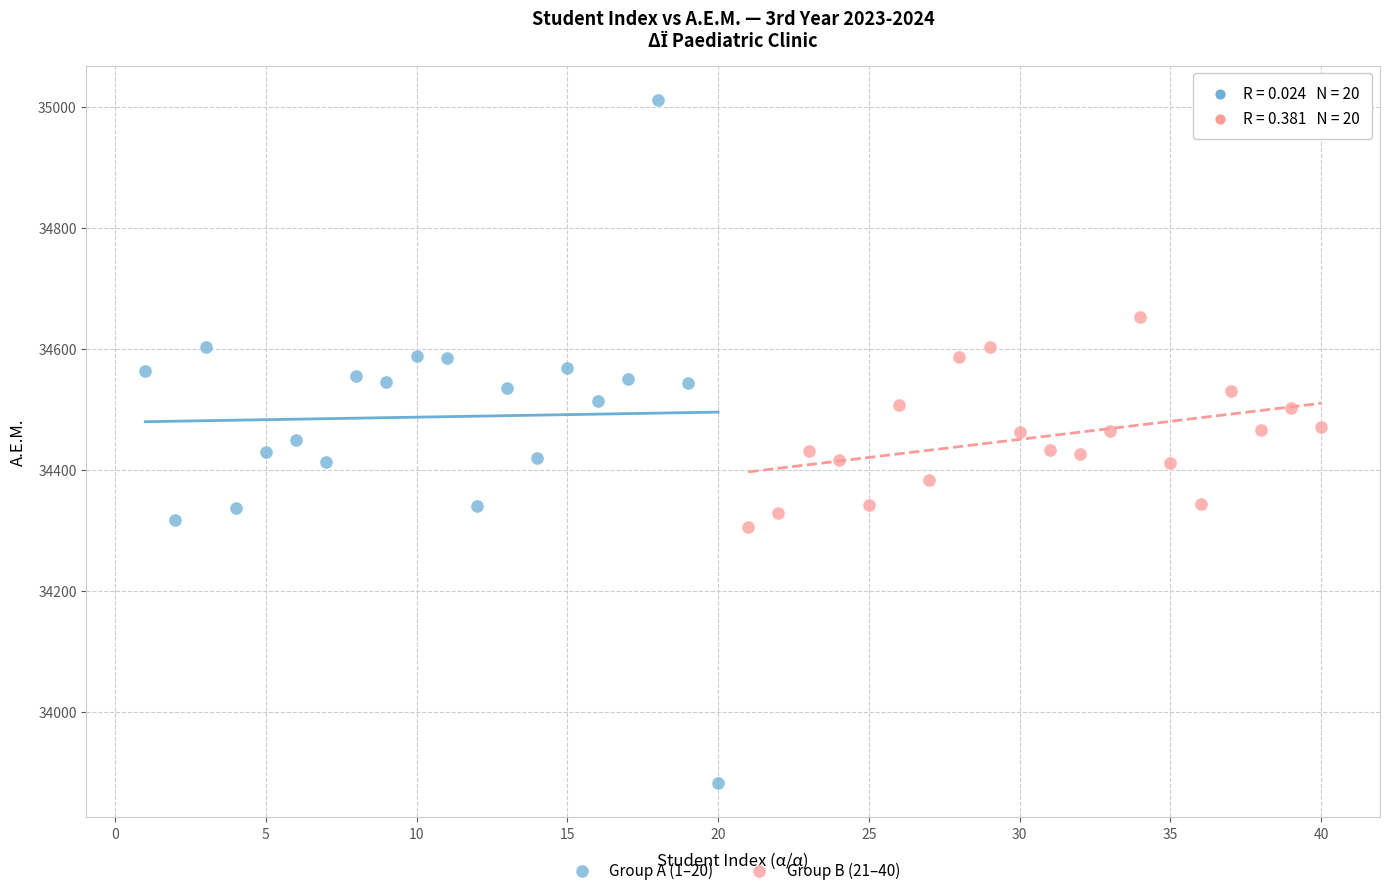

Which series has the largest Y range (max minus min)?

Group A (1–20)